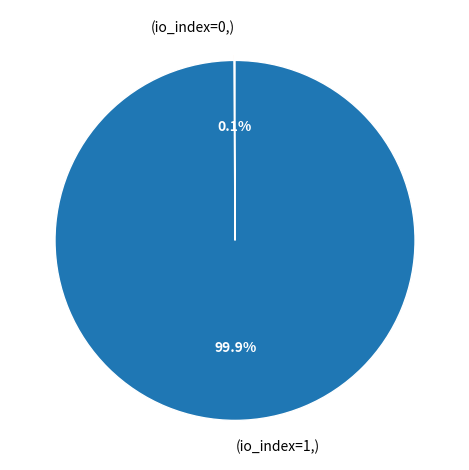

Which category has the biggest portion of the pie?

(io_index=1,)